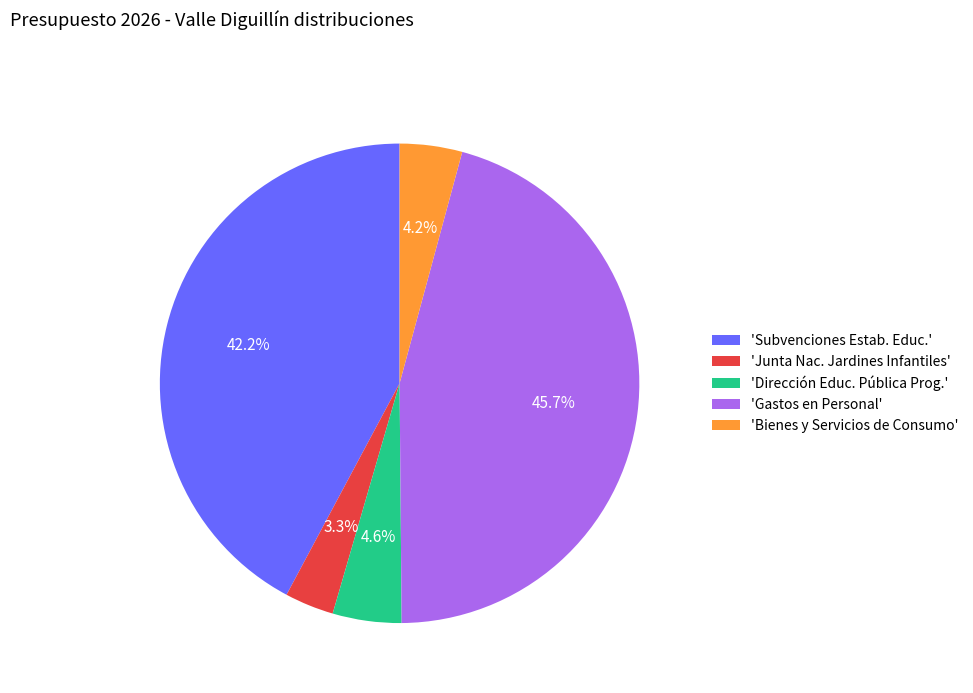

How many slices are in this pie chart?

5